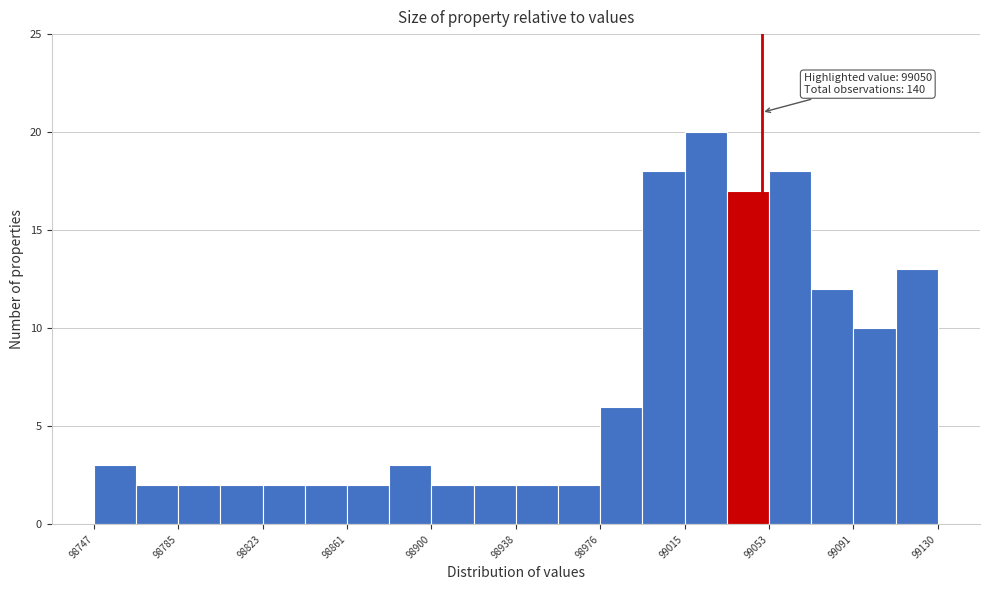

Around what value on the x-axis is the tallest bar? Give the approximate position of its centre, as read against the axis.

99025